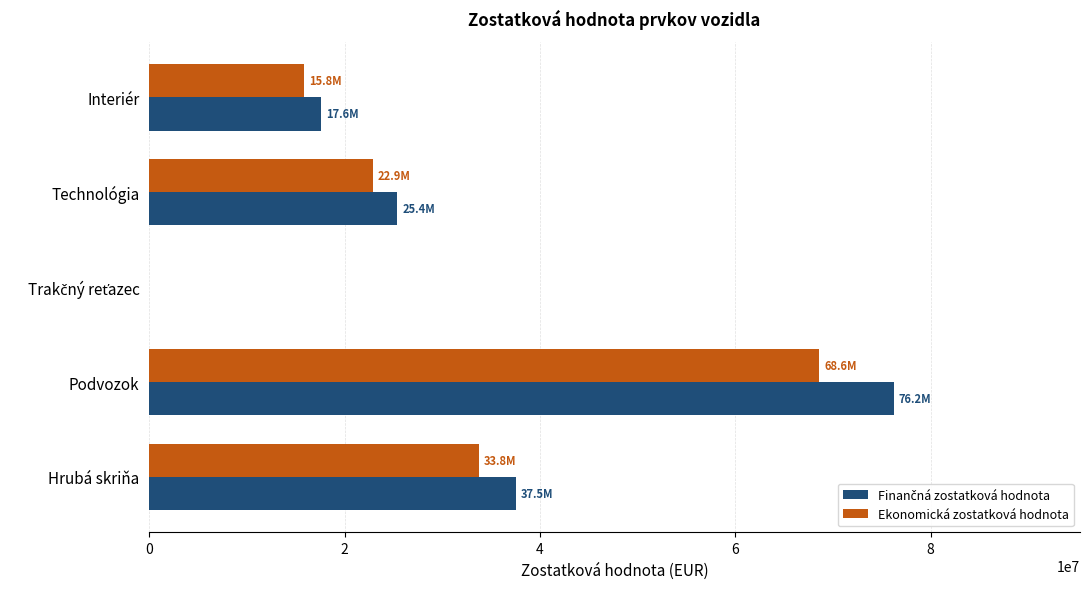

What is the greatest value displayed?

76225828.6